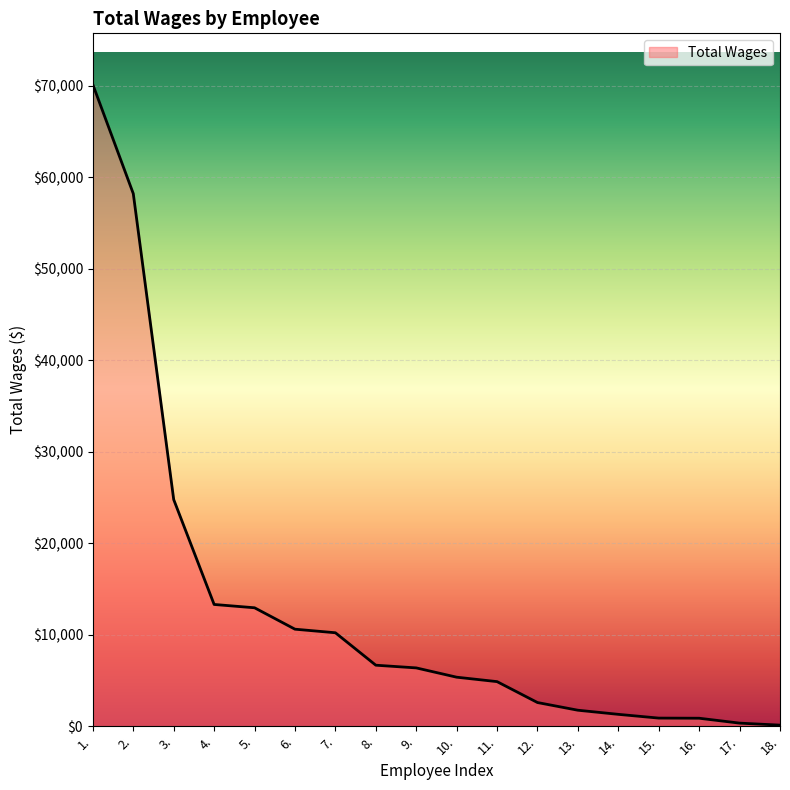

What is the greatest value displayed?

70106